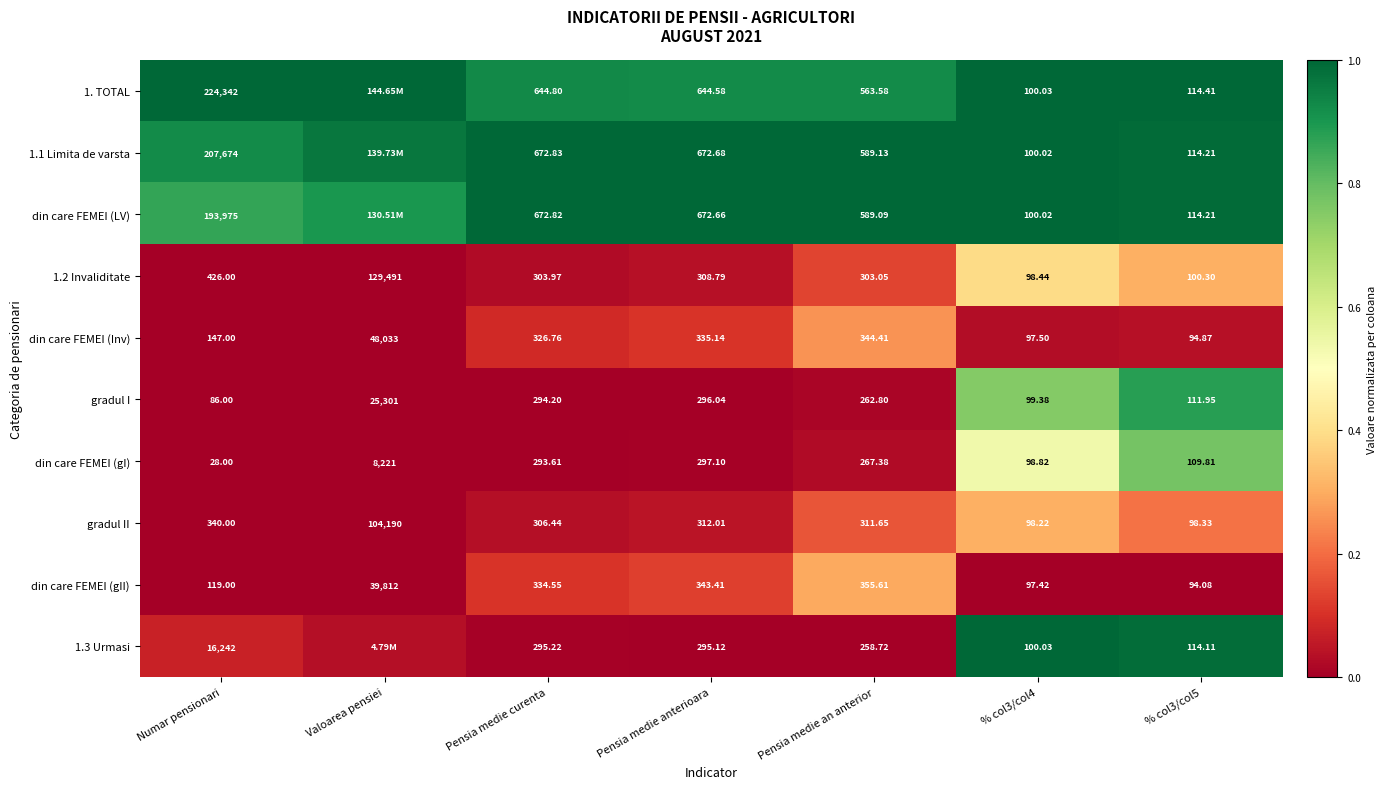

Where does the din care FEMEI (gII) series first go above 334?

Valoarea pensiei